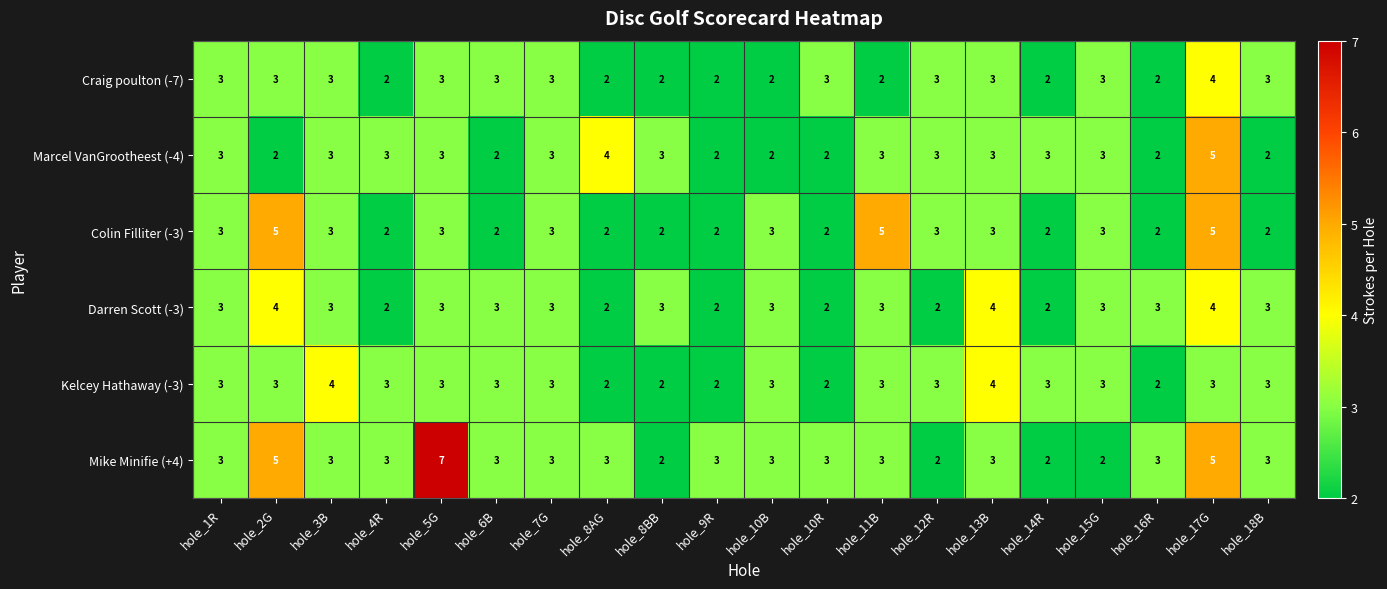

Which series has the widest spread of values?

Mike Minifie (+4)